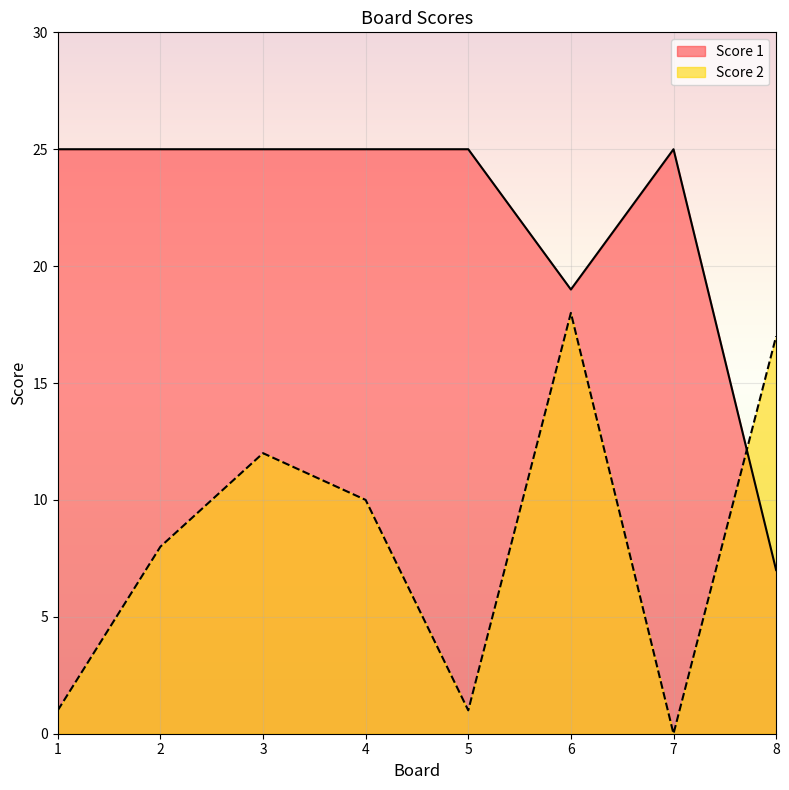

Where is the first local minimum for Score 2?

5